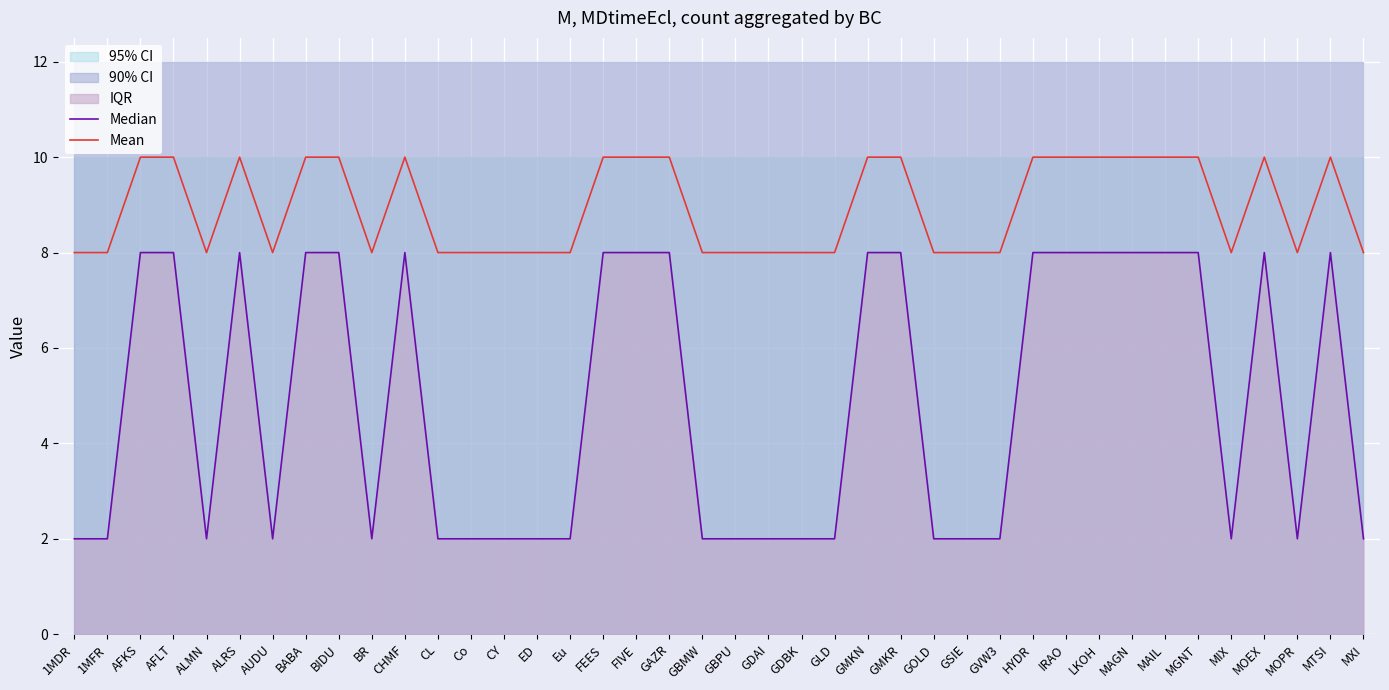

What is the spread (max minus min) of values at CHMF?

2